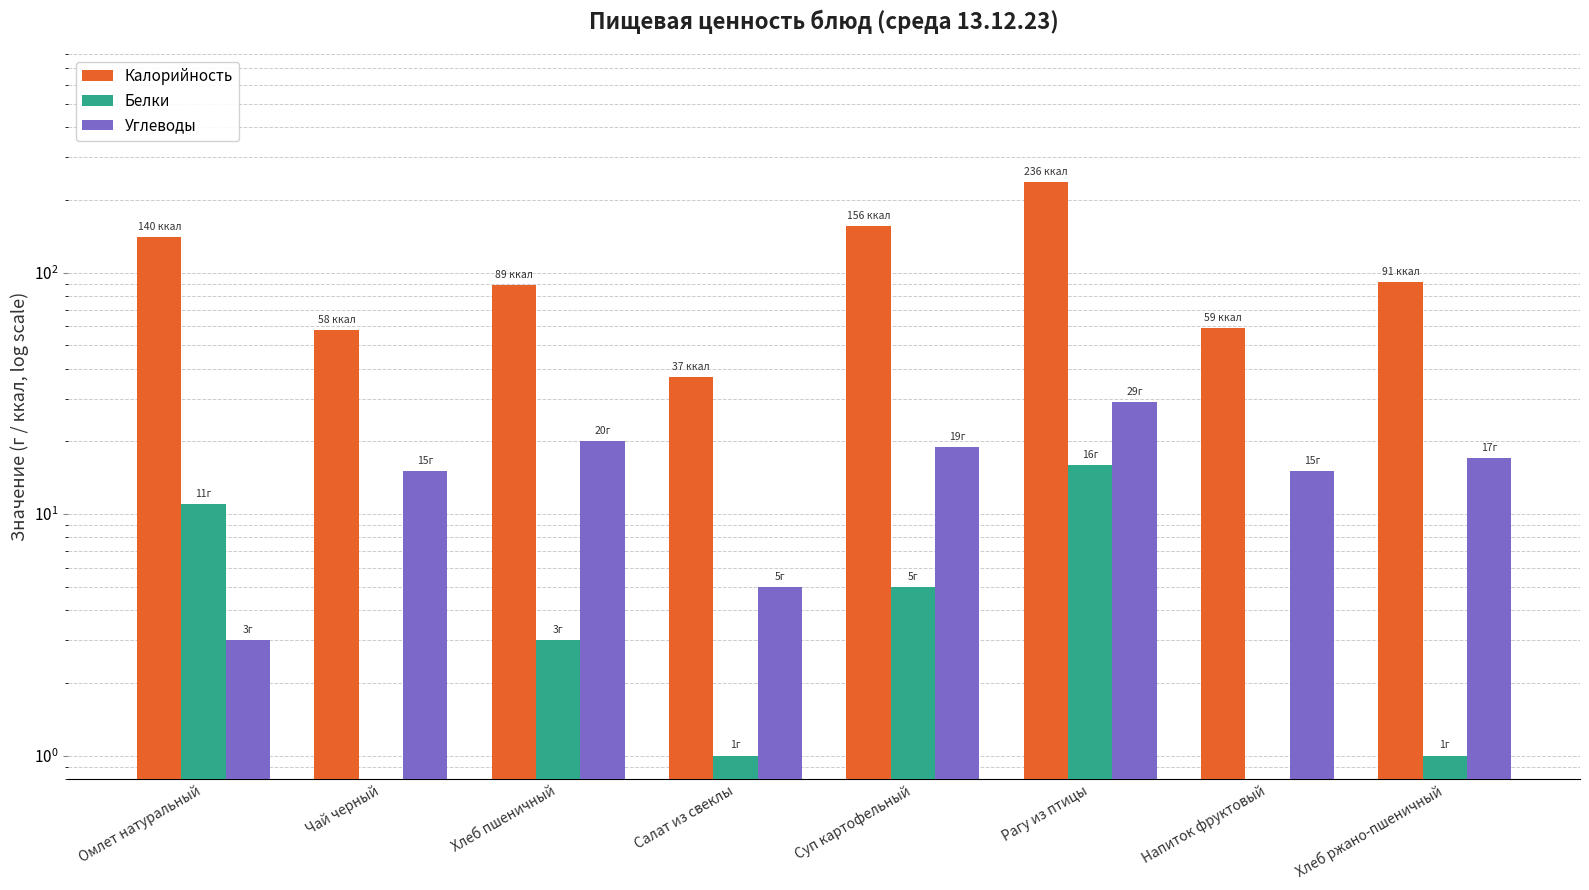

What position from the left is Рагу из птицы?

6